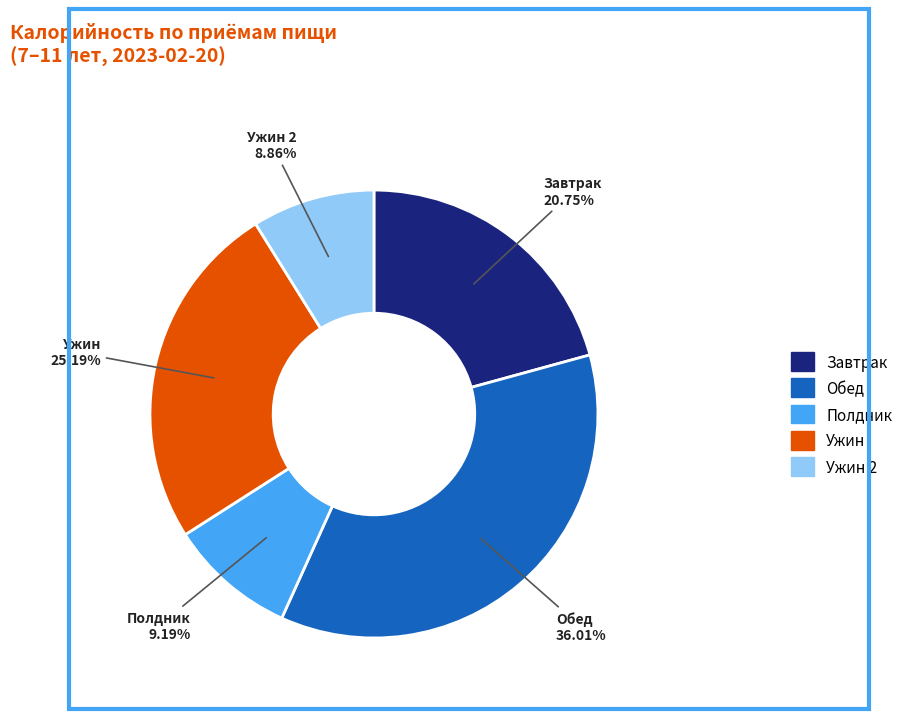

Is there a majority slice in this chart?

No